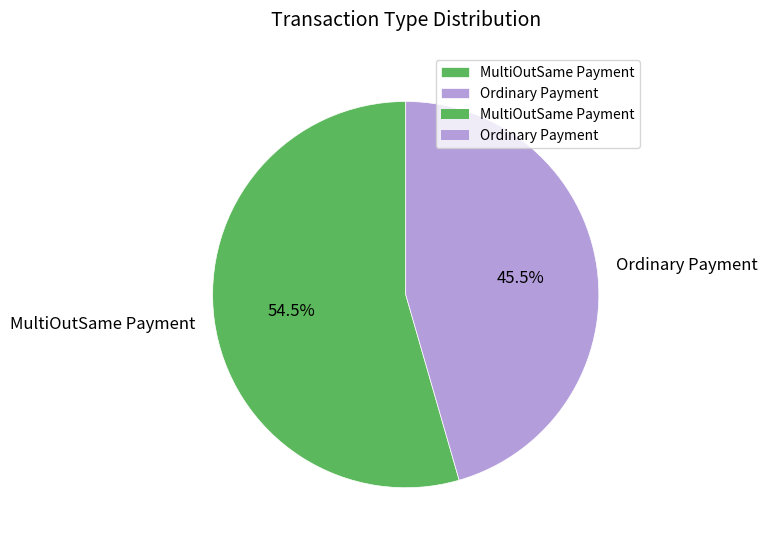

What is the majority slice?

MultiOutSame Payment